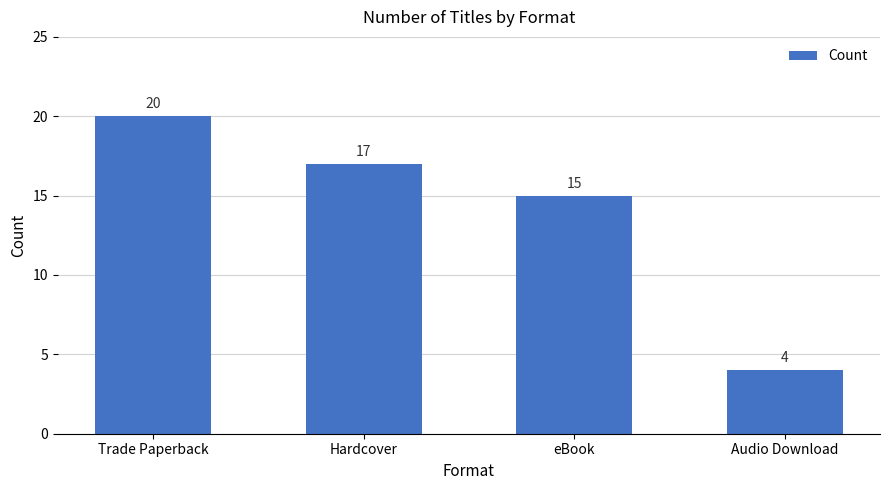

Which label corresponds to the smallest value in the chart?

Audio Download